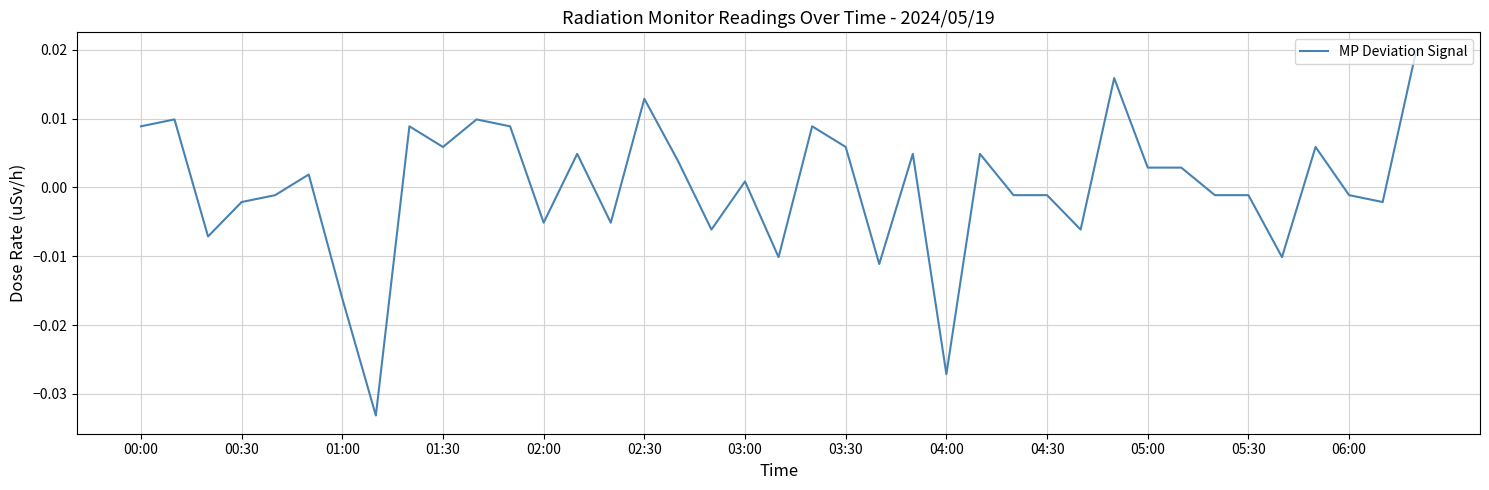

At which label does the data first exceed 0?

00:00